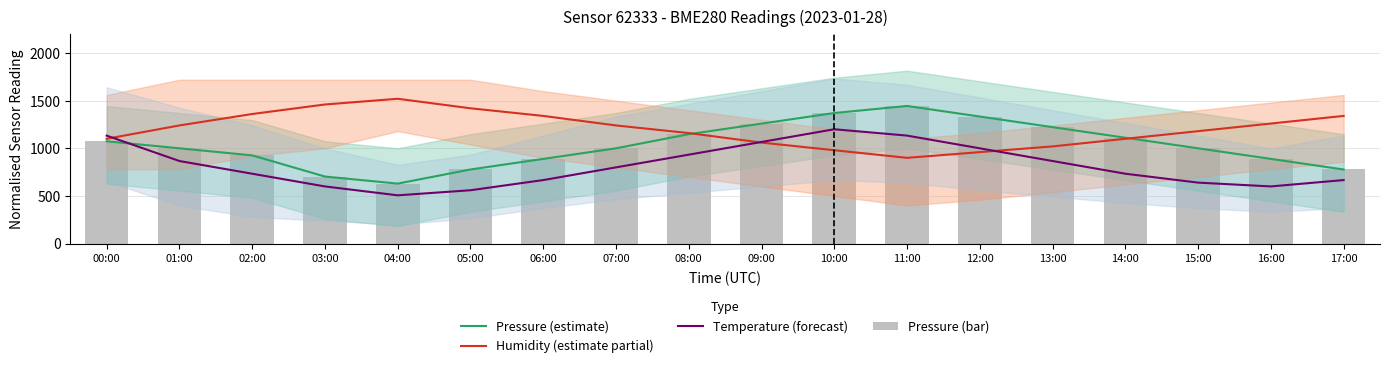

True or false: Temperature (forecast) has a value of 215.6 at 17:00.

False